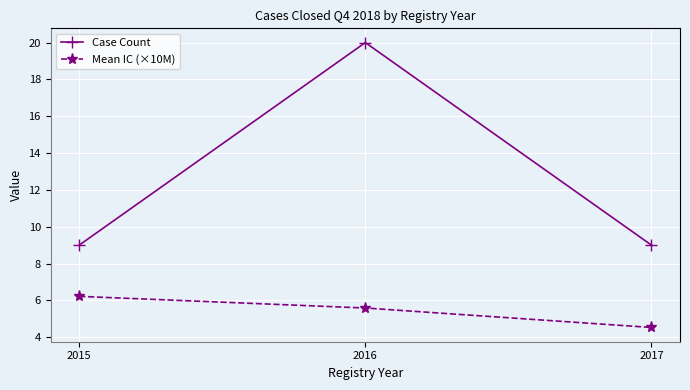

Which category has the highest value in the Mean IC (×10M) series?

2015